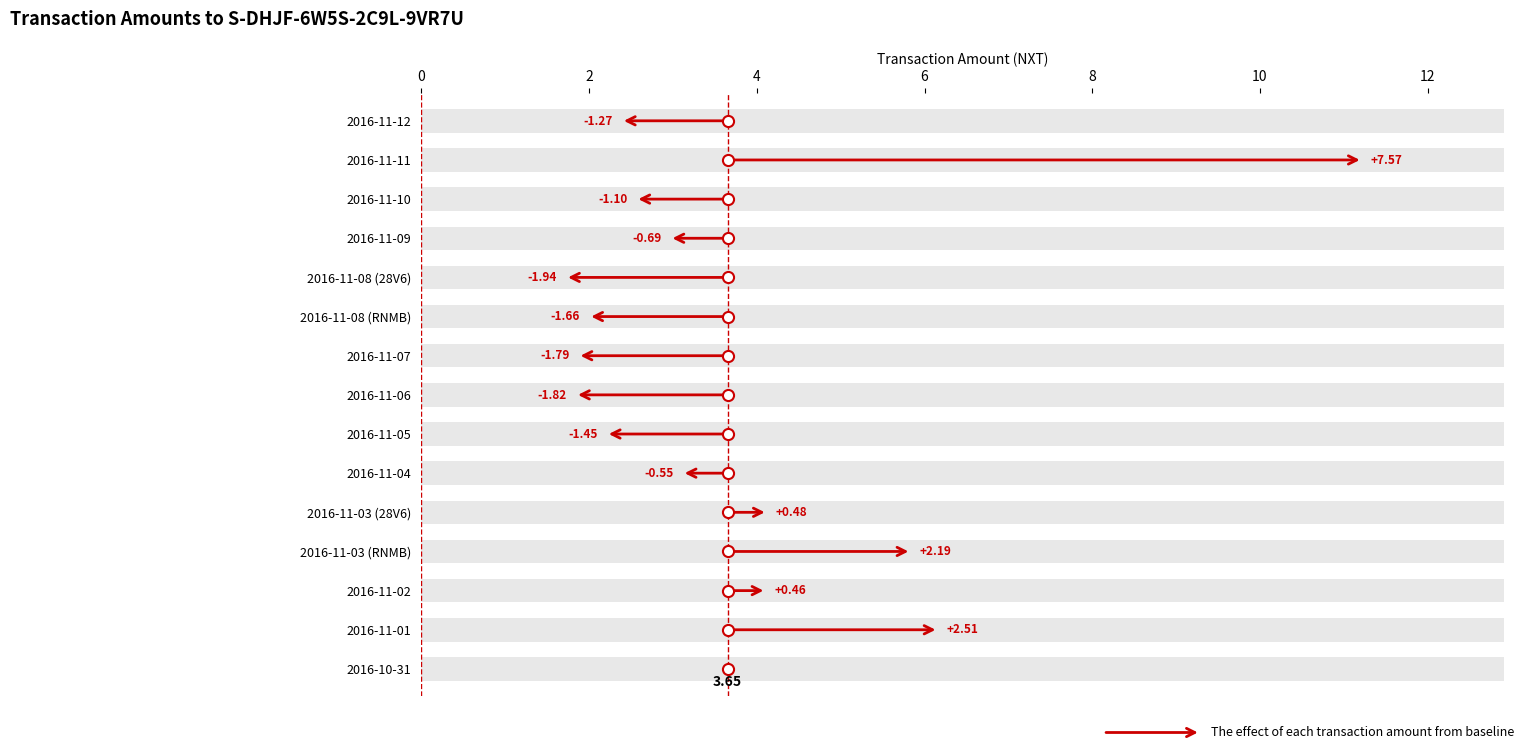

Does the chart contain stacked bars?

No